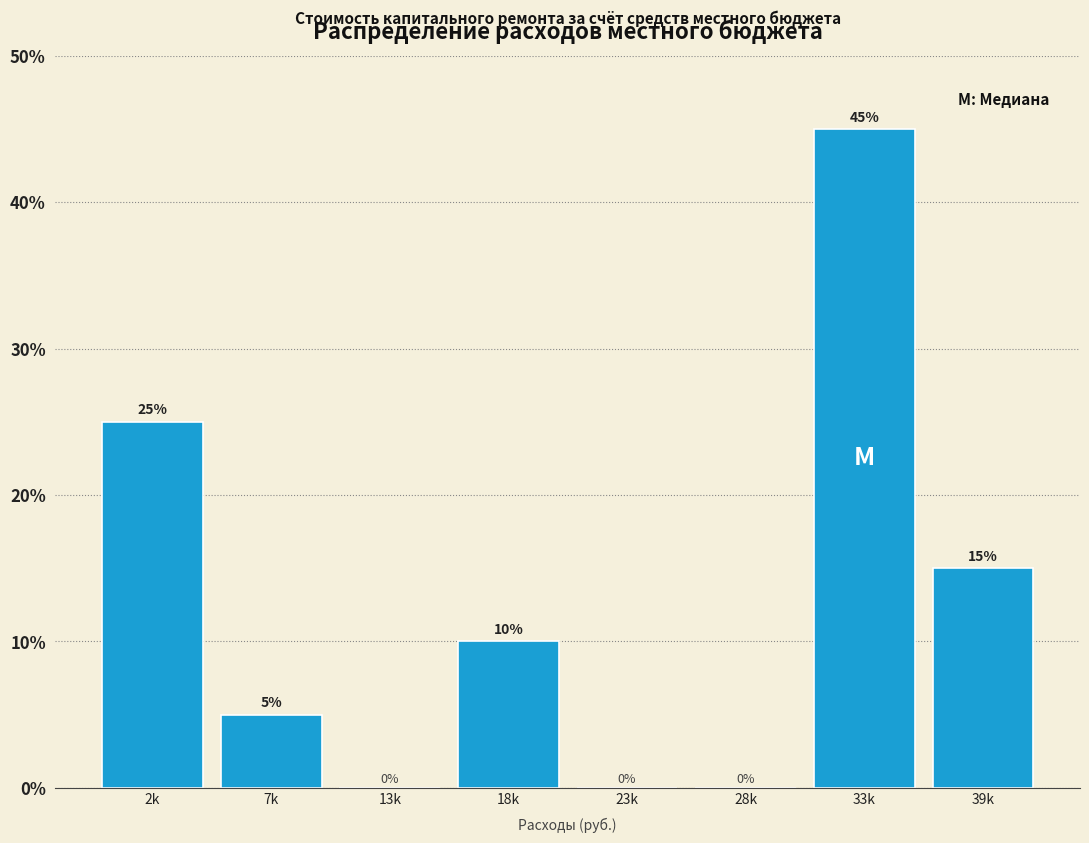

Reading left to right, what are all the values shown in this chart?

2k=25	7k=5	13k=0	18k=10	23k=0	28k=0	33k=45	39k=15